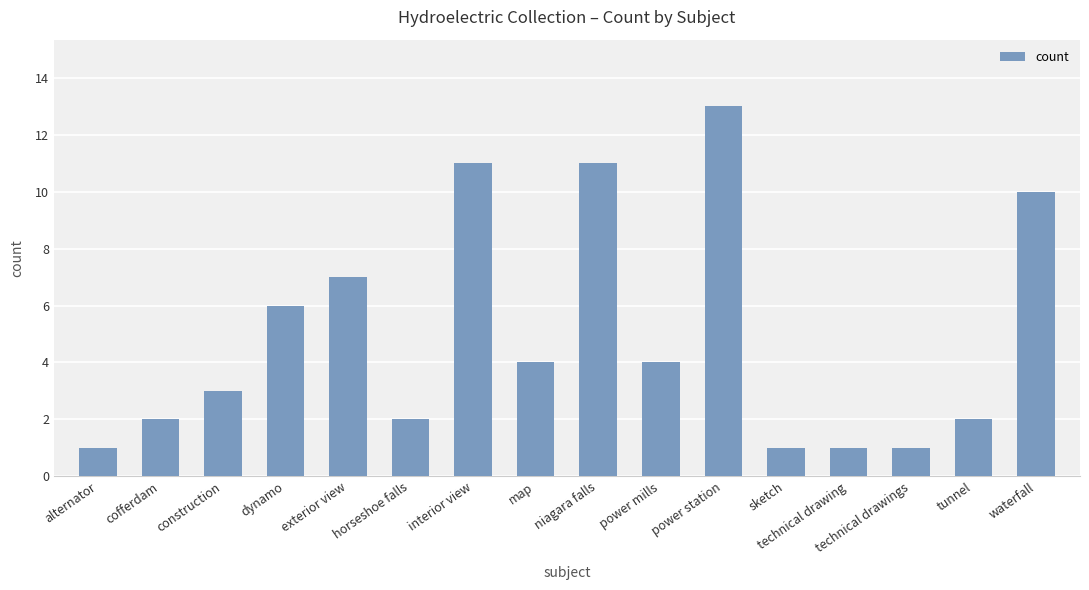

What is the label of the 9th bar from the right?

map